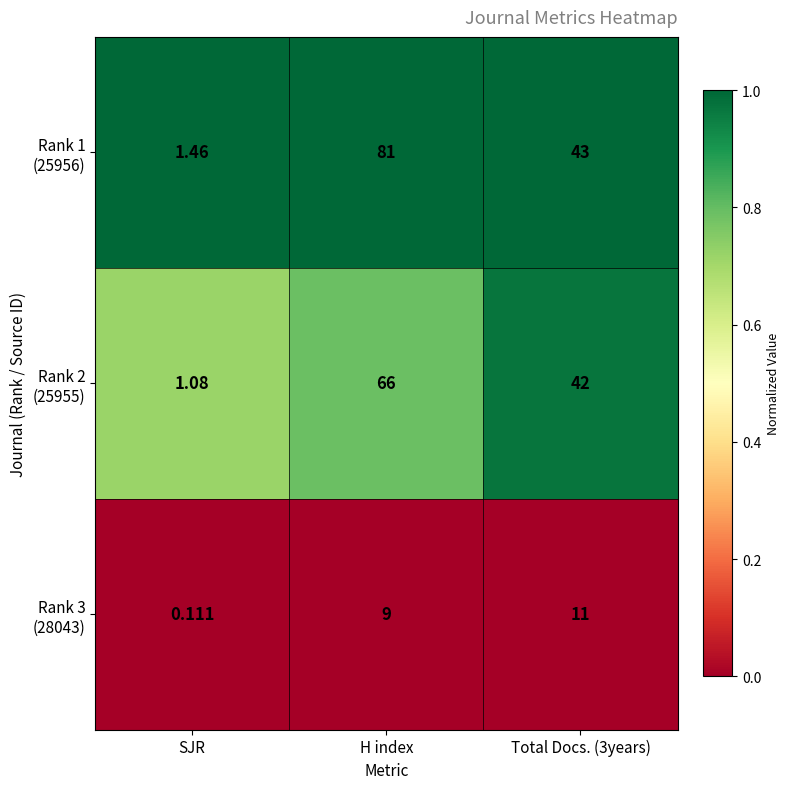

How many distinct data groups are displayed?

3